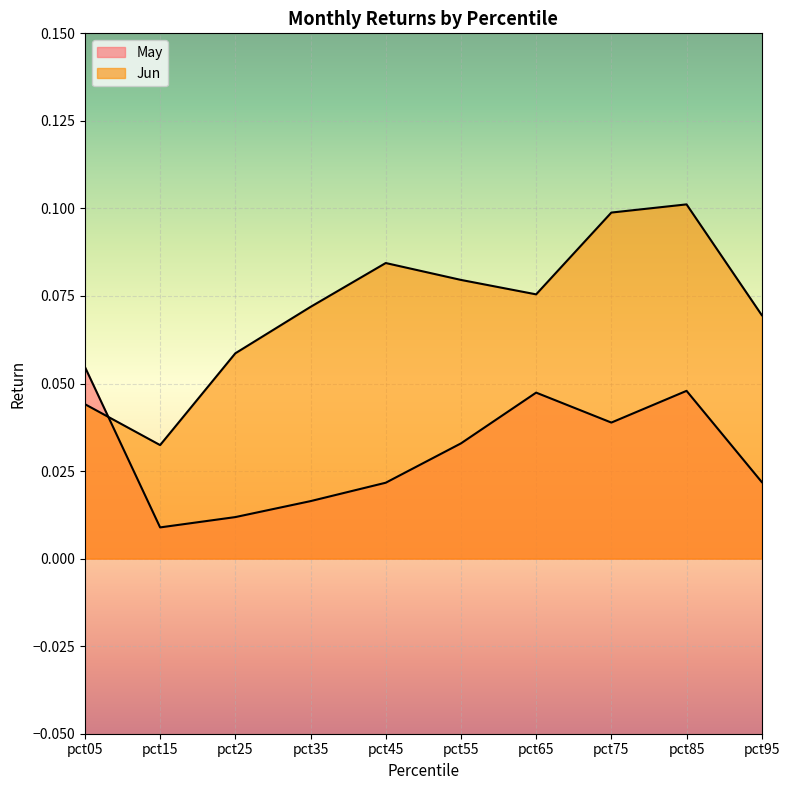

Reading left to right, list all the values displayed in this chart.

May: 0.1	0.0	0.0	0.0	0.0	0.0	0.0	0.0	0.0	0.0
Jun: 0.0	0.0	0.1	0.1	0.1	0.1	0.1	0.1	0.1	0.1